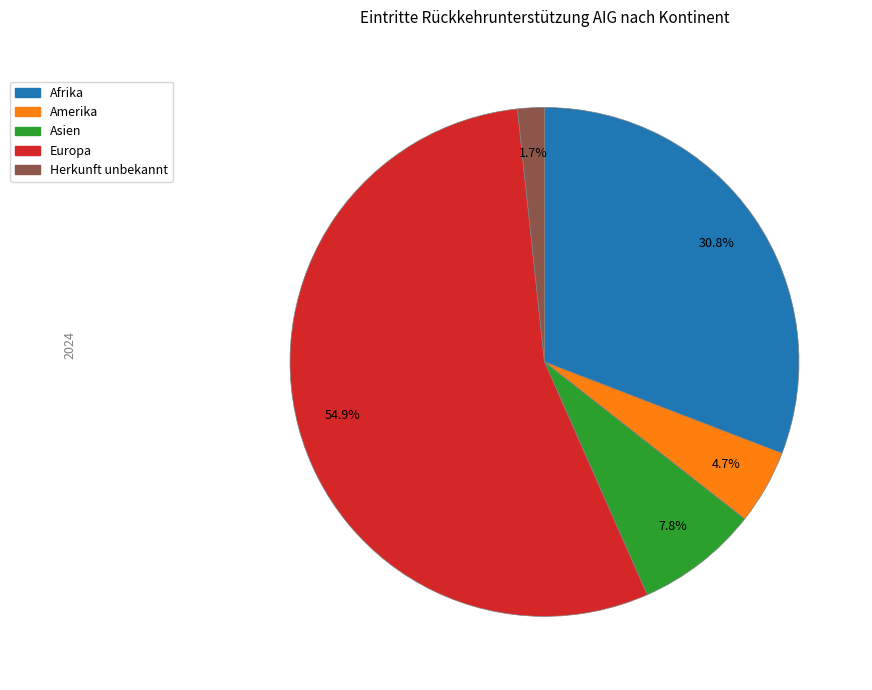

Is it true that Herkunft unbekannt is 15% of the pie?

False